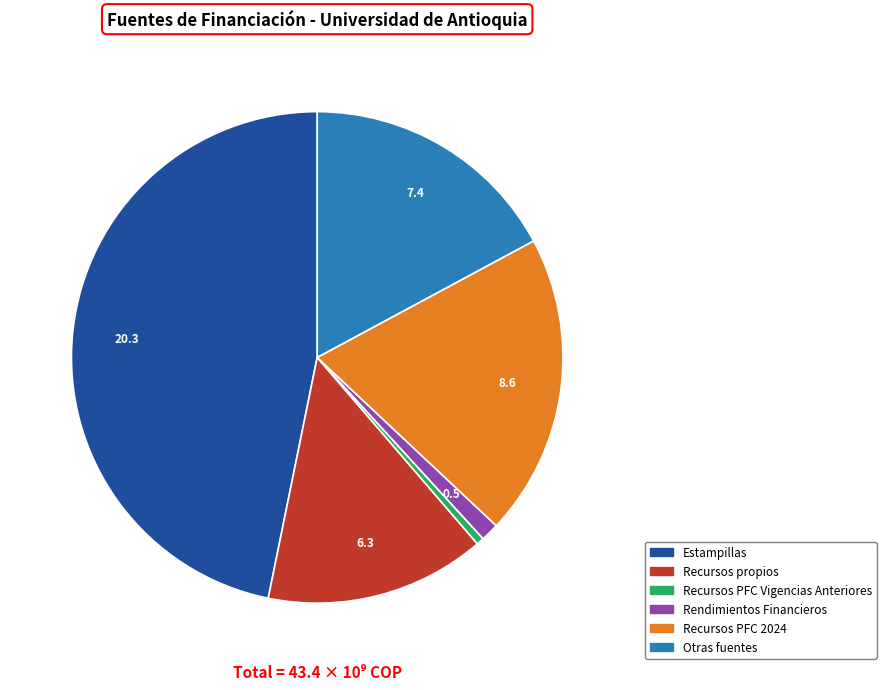

Is there any slice that represents more than half of the pie?

No